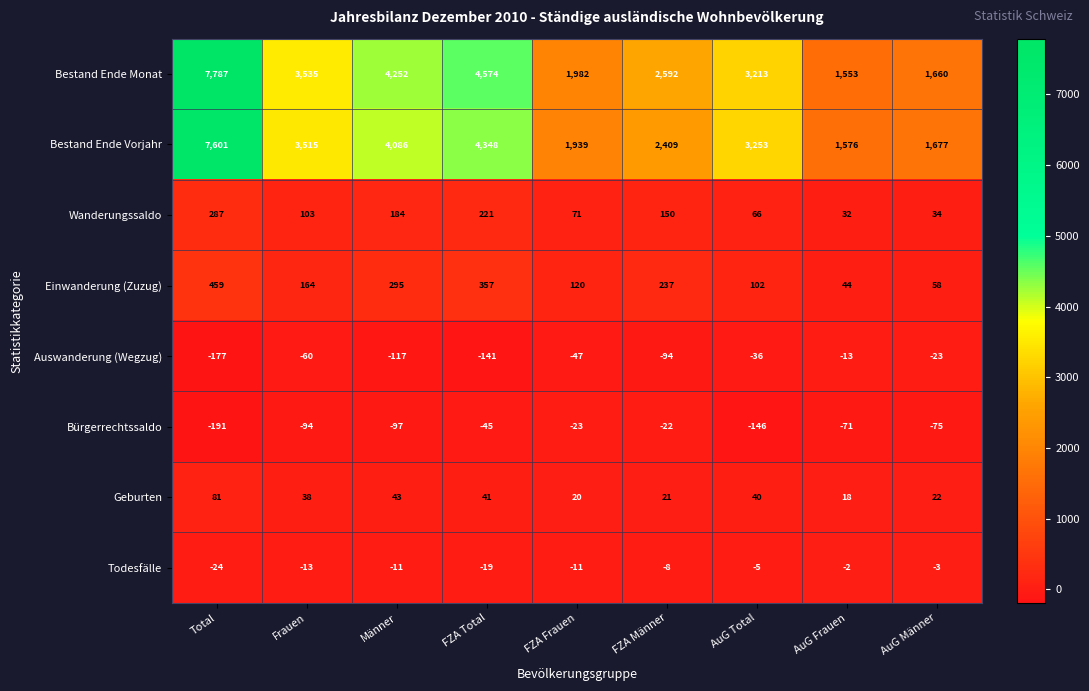

What is the minimum value shown in the chart?

-191